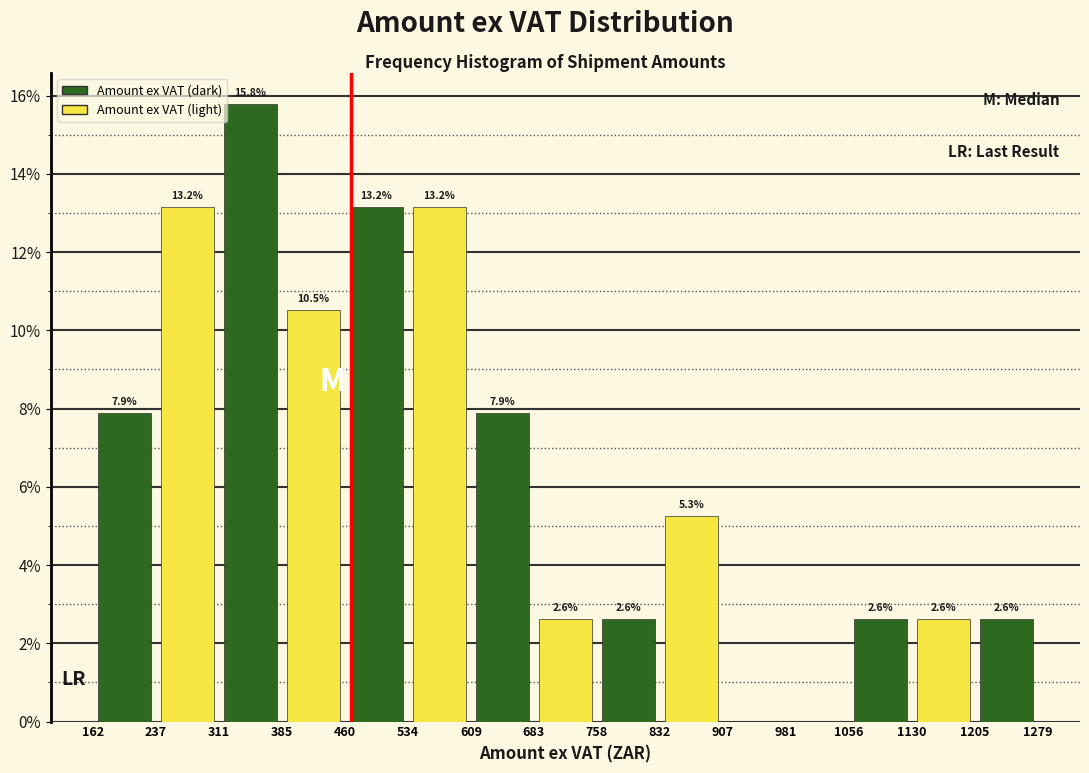

Which range on the x-axis has the tallest bar?

311 to 385